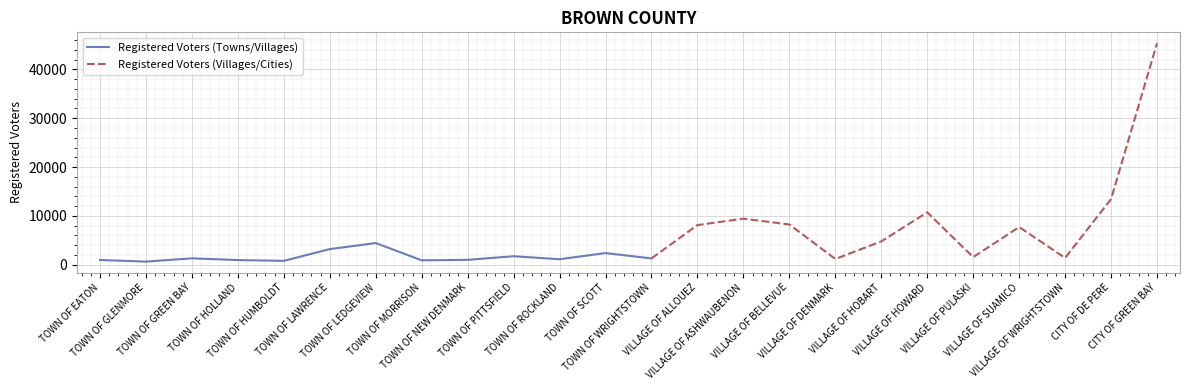

What is the average value?

5543